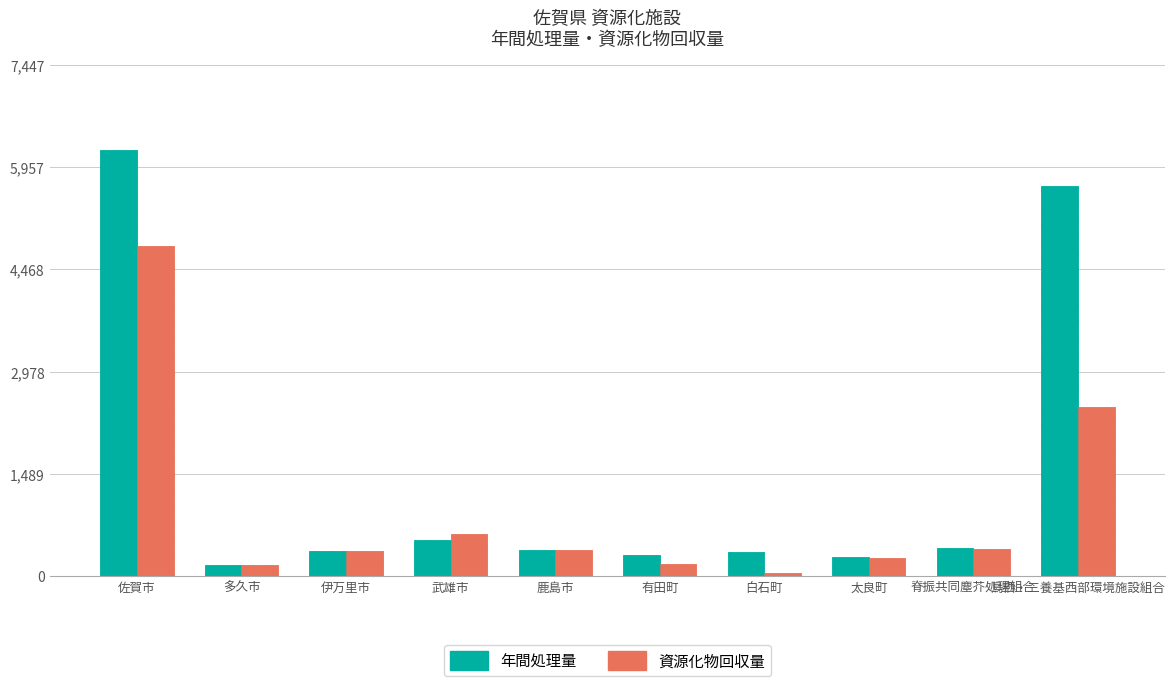

Reading left to right, list all the values displayed in this chart.

年間処理量: 6206.0	157.0	363.0	533.0	386.0	315.0	346.4	274.0	416.0	5681.0
資源化物回収量: 4814.0	157.0	363.0	607.0	386.0	184.0	51.4	266.0	399.0	2468.0